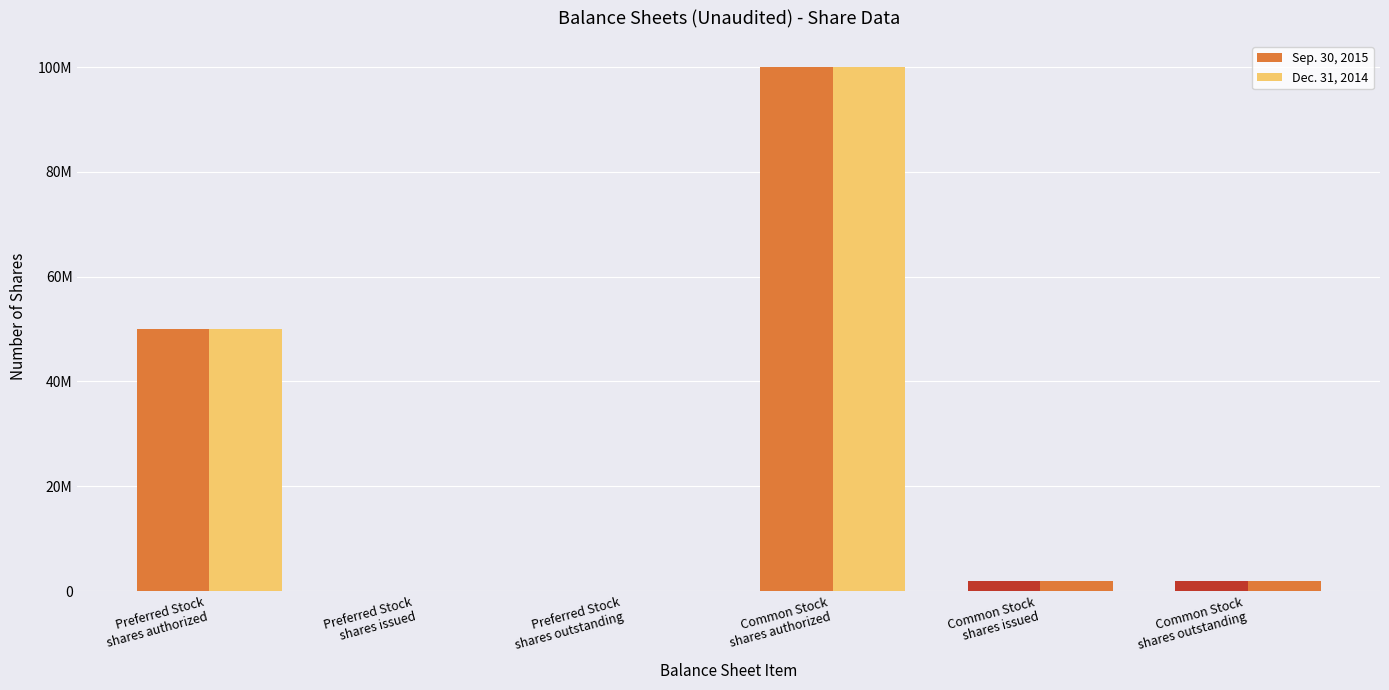

Reading right to left, extract all data points from this chart.

Sep. 30, 2015: 1853207	1853207	100000000	0	0	50000000
Dec. 31, 2014: 1853207	1853207	100000000	0	0	50000000